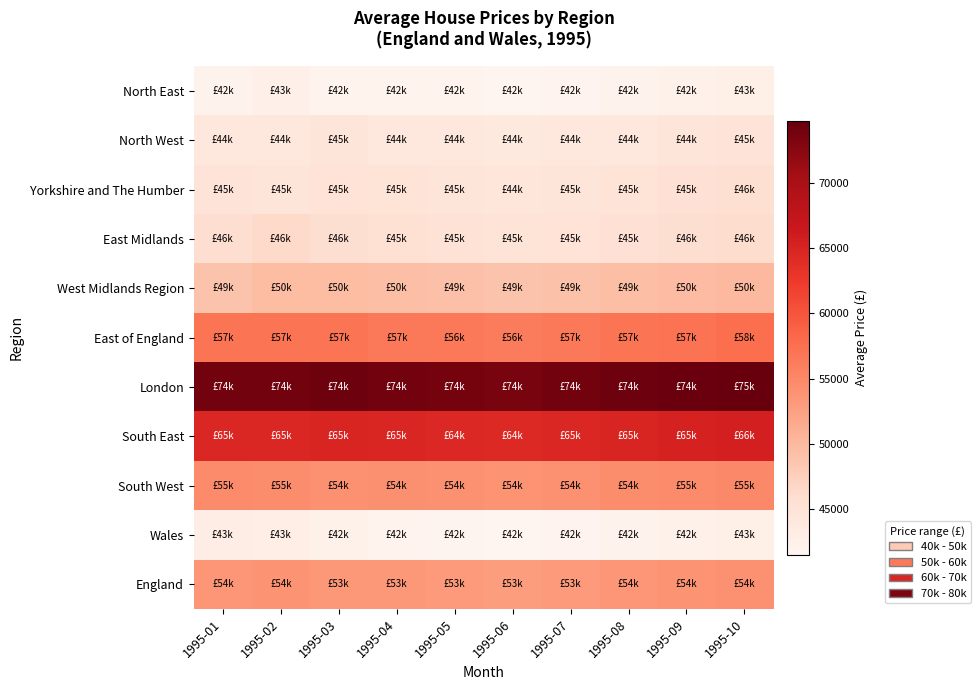

Reading left to right, what are all the values shown in this chart?

North East: 1995-01=42059	1995-02=42549	1995-03=41928	1995-04=41941	1995-05=42000	1995-06=41500	1995-07=41800	1995-08=42100	1995-09=42300	1995-10=42800
North West: 1995-01=44244	1995-02=44245	1995-03=44549	1995-04=44300	1995-05=44100	1995-06=43900	1995-07=44000	1995-08=44200	1995-09=44500	1995-10=44800
Yorkshire and The Humber: 1995-01=44814	1995-02=44649	1995-03=45117	1995-04=44900	1995-05=44600	1995-06=44400	1995-07=44700	1995-08=45000	1995-09=45300	1995-10=45600
East Midlands: 1995-01=45838	1995-02=46380	1995-03=45722	1995-04=45440	1995-05=45200	1995-06=44900	1995-07=45100	1995-08=45400	1995-09=45700	1995-10=46000
West Midlands Region: 1995-01=48839	1995-02=49659	1995-03=49654	1995-04=49500	1995-05=49200	1995-06=48900	1995-07=49100	1995-08=49400	1995-09=49700	1995-10=50000
East of England: 1995-01=57002	1995-02=56964	1995-03=56886	1995-04=56700	1995-05=56500	1995-06=56300	1995-07=56600	1995-08=56900	1995-09=57200	1995-10=57500
London: 1995-01=74008	1995-02=73995	1995-03=74180	1995-04=74000	1995-05=73800	1995-06=73600	1995-07=73900	1995-08=74200	1995-09=74500	1995-10=74800
South East: 1995-01=64526	1995-02=64625	1995-03=64899	1995-04=64700	1995-05=64500	1995-06=64300	1995-07=64600	1995-08=64900	1995-09=65200	1995-10=65500
South West: 1995-01=54706	1995-02=54621	1995-03=54017	1995-04=54224	1995-05=54000	1995-06=53800	1995-07=54100	1995-08=54400	1995-09=54700	1995-10=55000
Wales: 1995-01=43032	1995-02=42817	1995-03=42333	1995-04=41942	1995-05=41700	1995-06=41500	1995-07=41800	1995-08=42100	1995-09=42400	1995-10=42700
England: 1995-01=53536	1995-02=53811	1995-03=53442	1995-04=53349	1995-05=53100	1995-06=52900	1995-07=53200	1995-08=53500	1995-09=53800	1995-10=54100